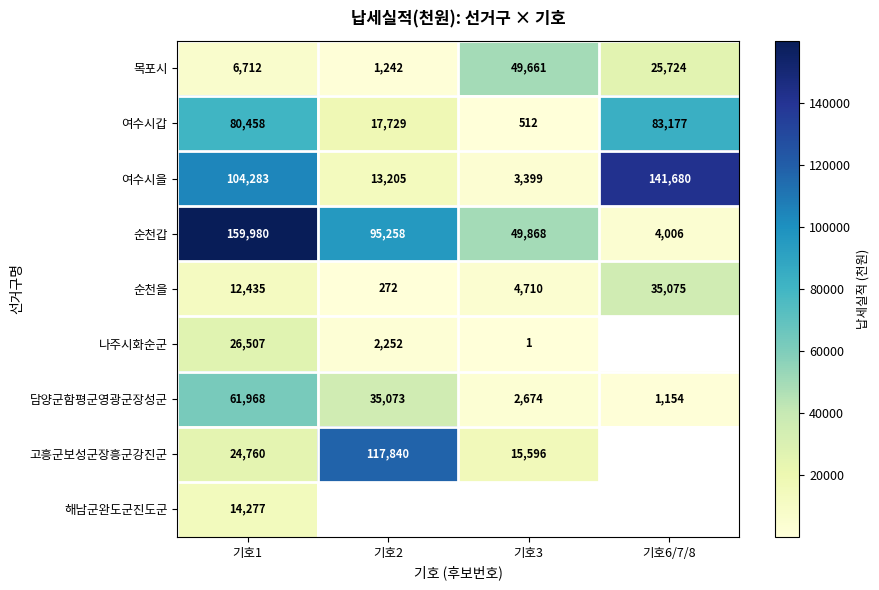

The 순천갑 series shows 2471.8 at 기호6/7/8. True or false?

False